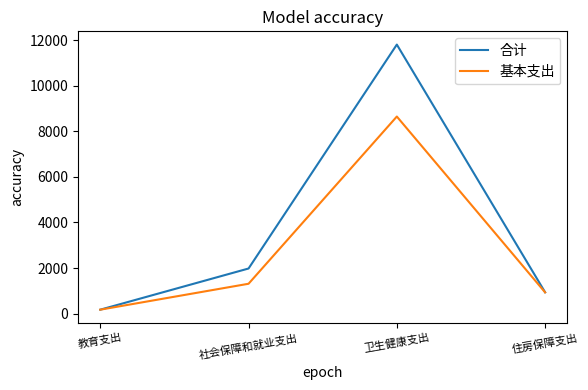

Which series has the largest total across all categories?

合计